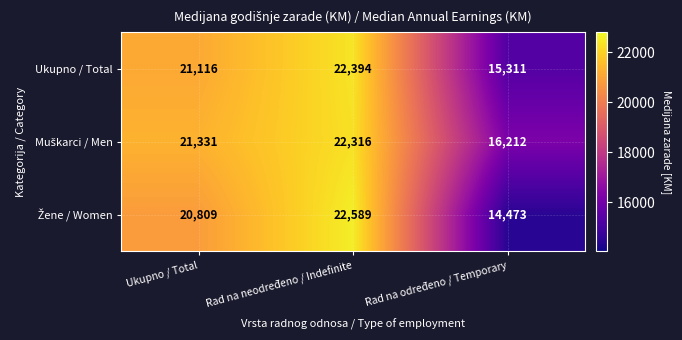

How many series are shown in this chart?

3